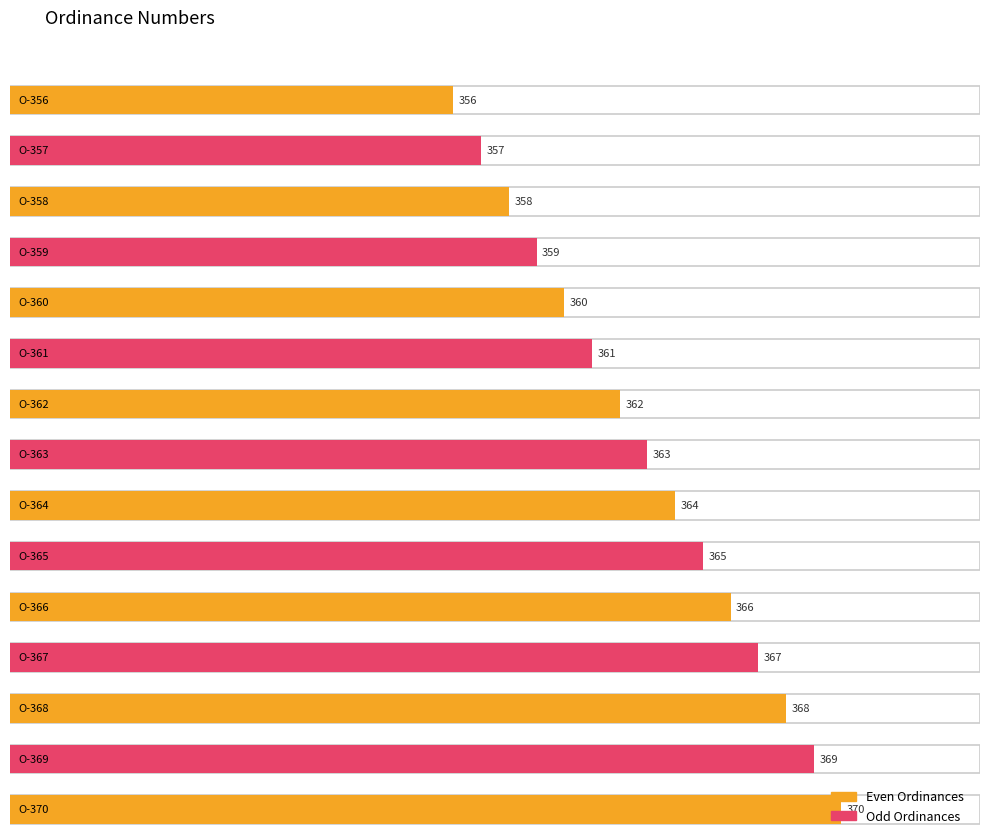

Between O-365 and O-360, which is larger?

O-365